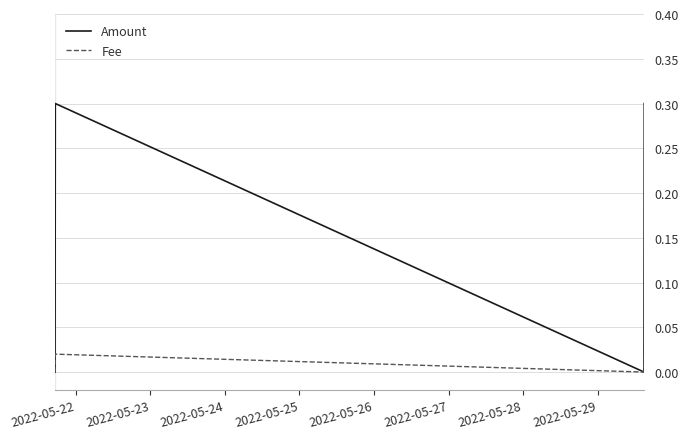

Rank the series by their maximum value, from lowest to highest.

Fee, Amount